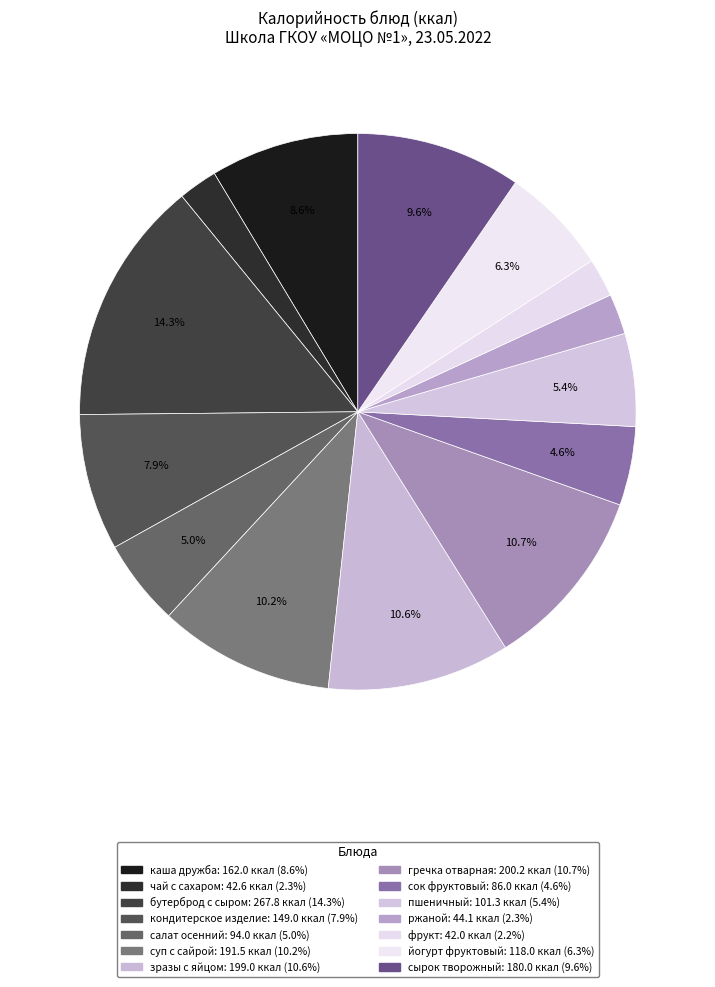

To the nearest percent, what is the difference between the largest and smallest slice percentages?

12%